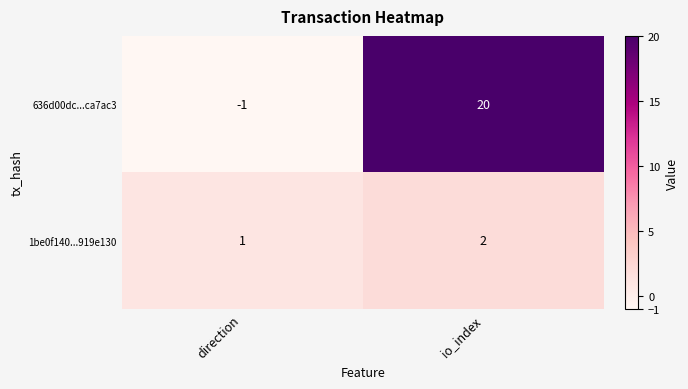

What is the minimum value shown in the chart?

-1